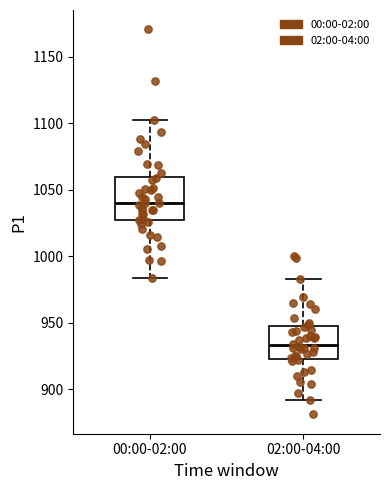

Comparing the boxes themselves (not the whiskers), which one is the tallest?

00:00-02:00